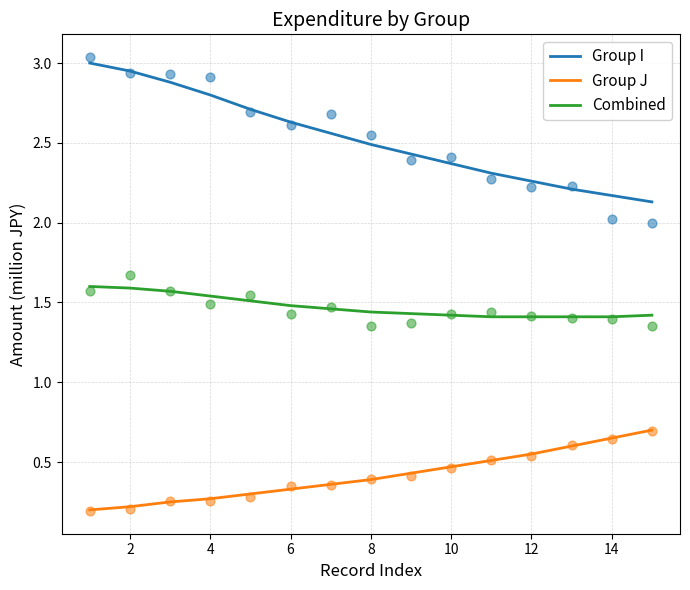

Which series has the largest total across all categories?

Group I